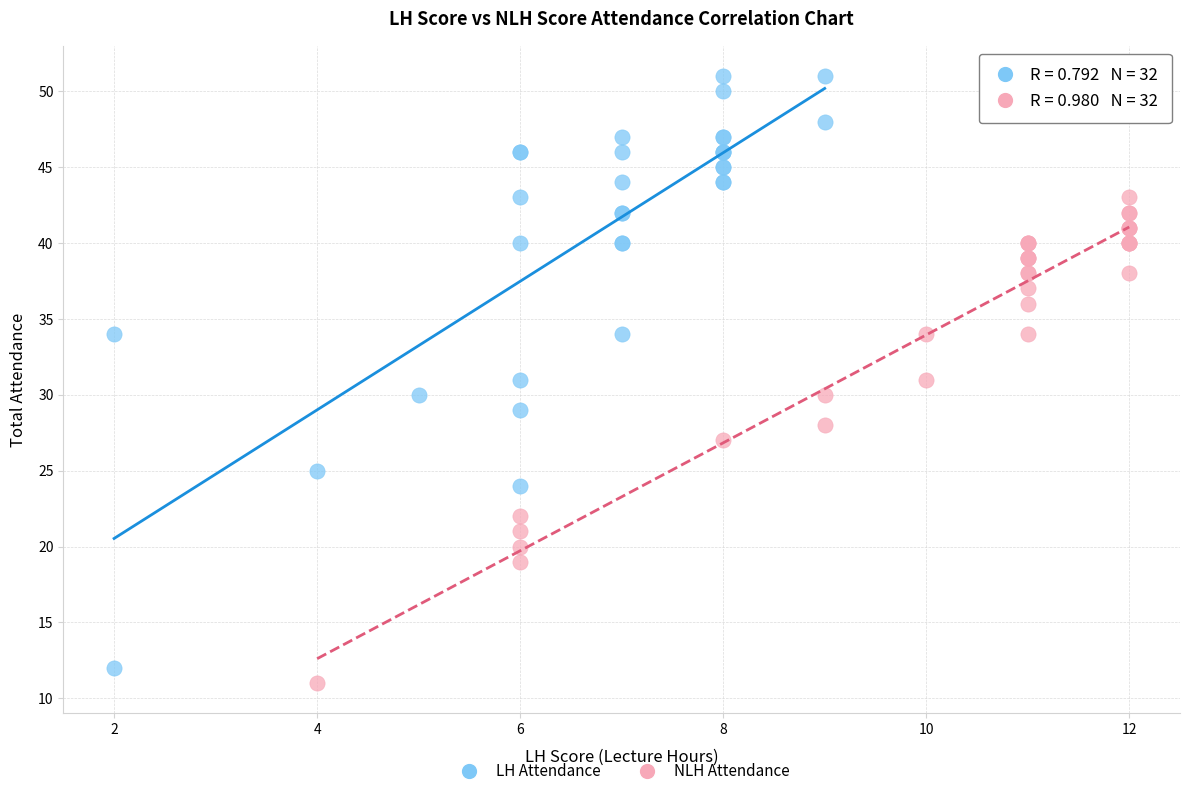

Which series reaches the maximum Y coordinate?

LH Attendance